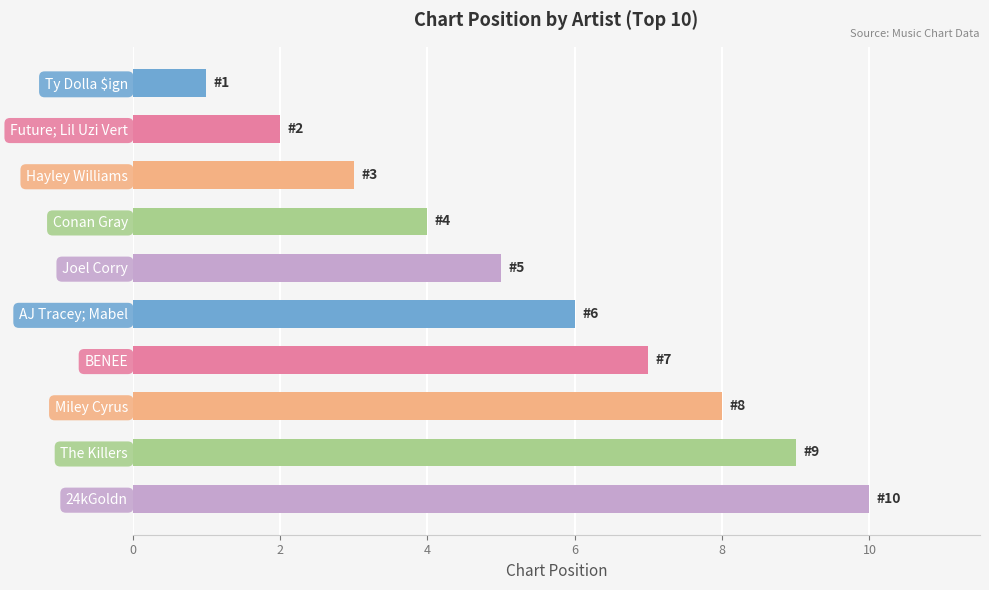

True or false: the data shows 2 at Hayley Williams.

False